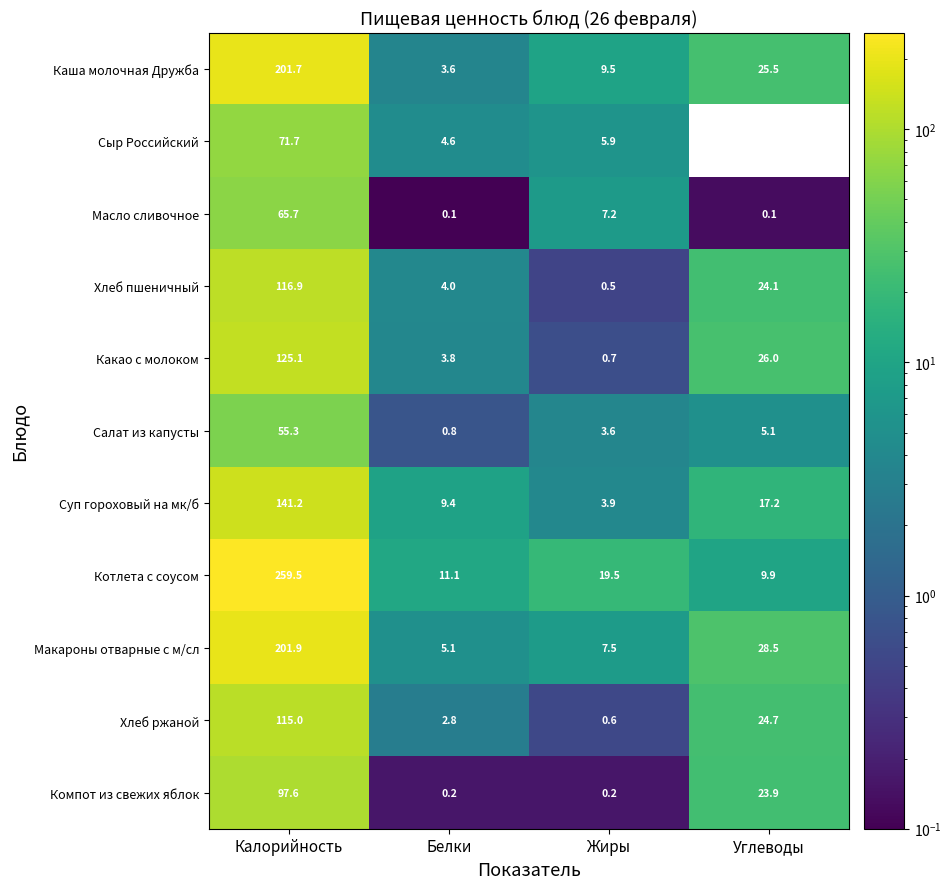

How many data points in Какао с молоком are less than 26?

2